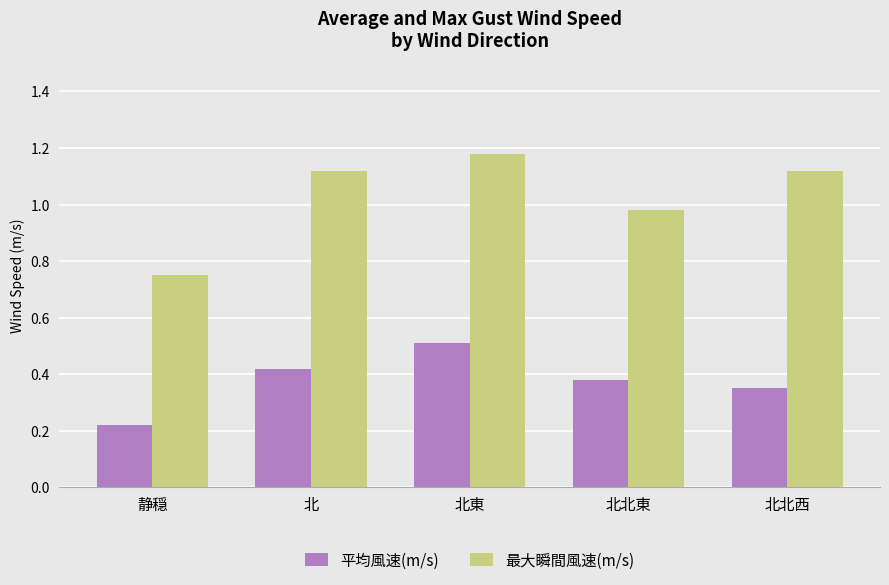

How many bars are there in total?

10